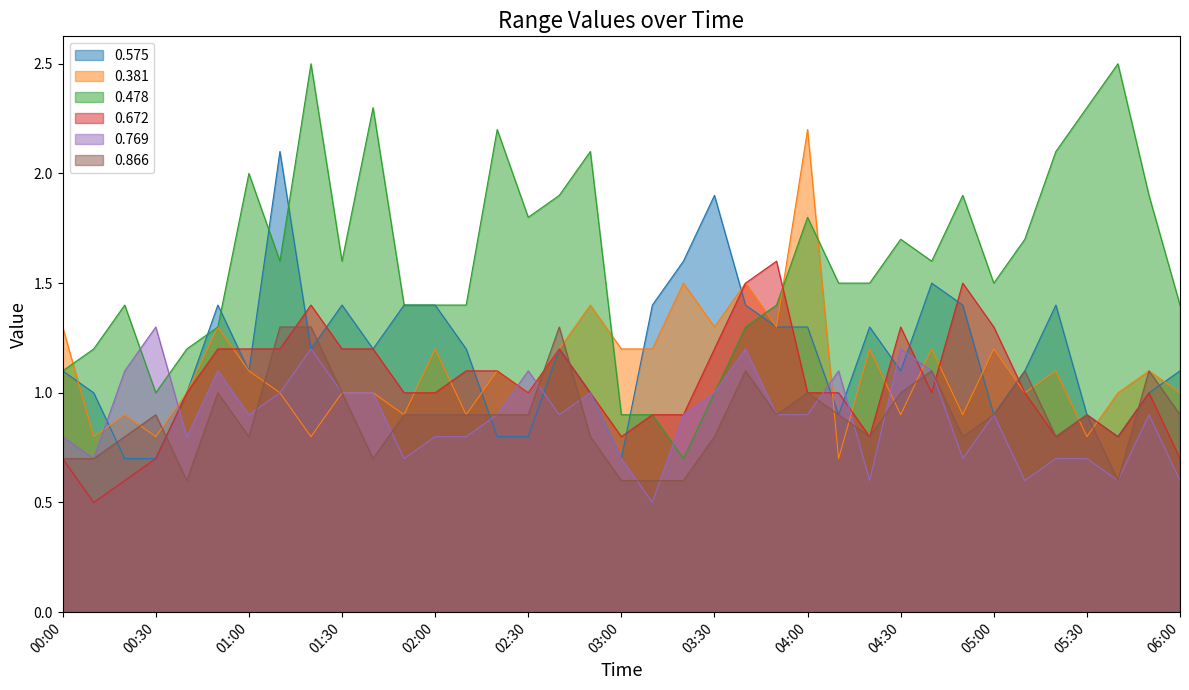

List the labels in order of 0.866 value, smallest first.

00:40, 03:00, 03:10, 03:20, 05:40, 00:00, 00:10, 01:40, 00:20, 01:00, 02:50, 03:30, 04:20, 04:50, 05:20, 00:30, 01:50, 02:00, 02:10, 02:20, 02:30, 03:50, 04:10, 05:00, 05:30, 06:00, 00:50, 01:30, 04:00, 04:30, 03:40, 04:40, 05:10, 05:50, 01:10, 01:20, 02:40